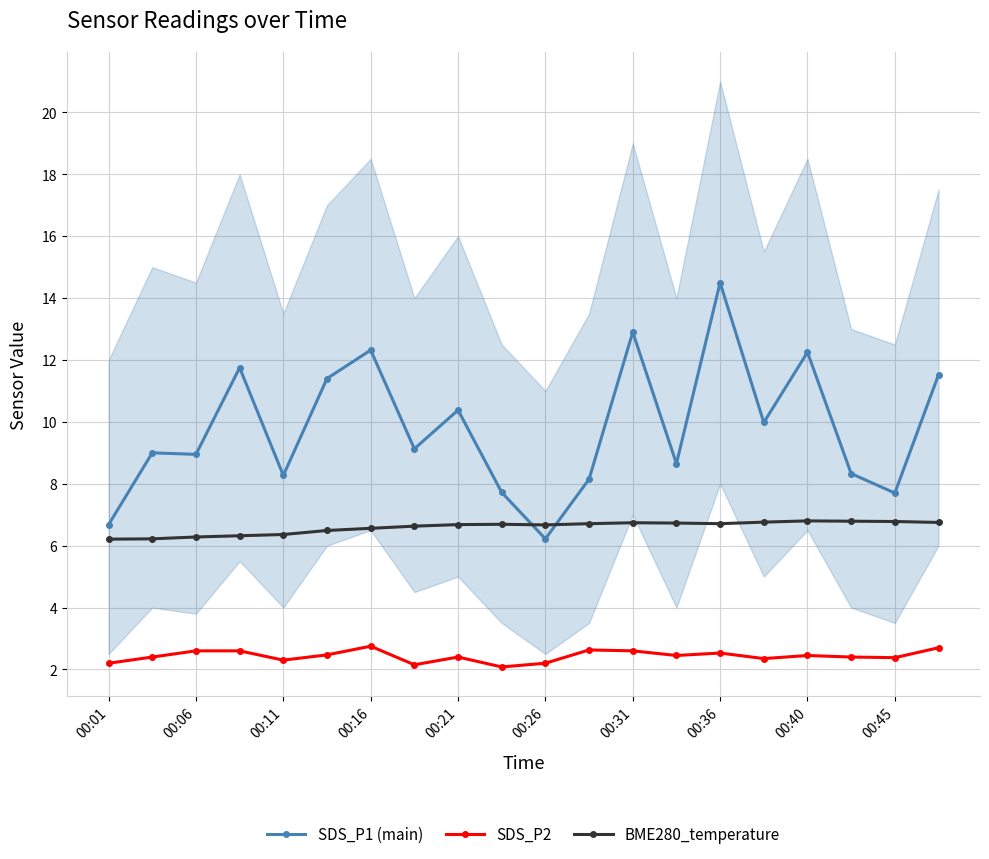

What is the label of the 20th point from the right?

00:01